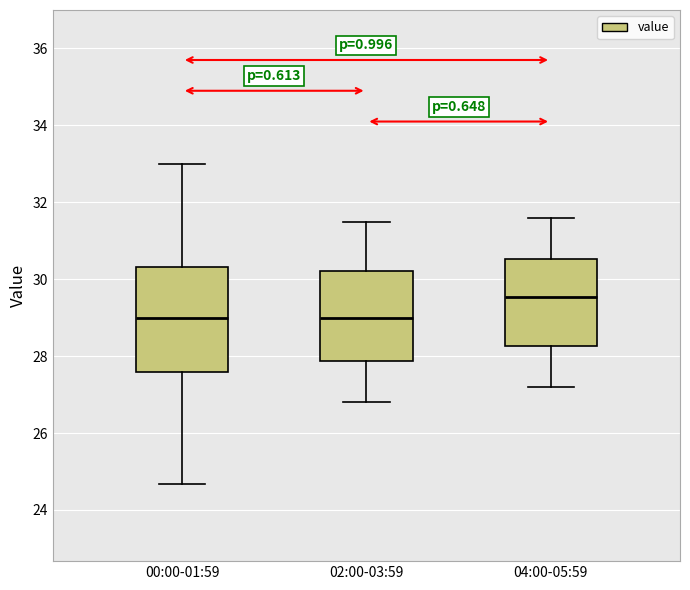

Reading left to right, read every box against the y-axis: the position of its median line, the range the box covers, and the ends of its whiskers. The values are not printed on the chart, so give them approximately, as read against the axis.

00:00-01:59: median 29.0, box 27.6 to 30.4, whiskers 24.6 to 33.0
02:00-03:59: median 29.0, box 27.8 to 30.2, whiskers 26.8 to 31.6
04:00-05:59: median 29.6, box 28.2 to 30.6, whiskers 27.2 to 31.6